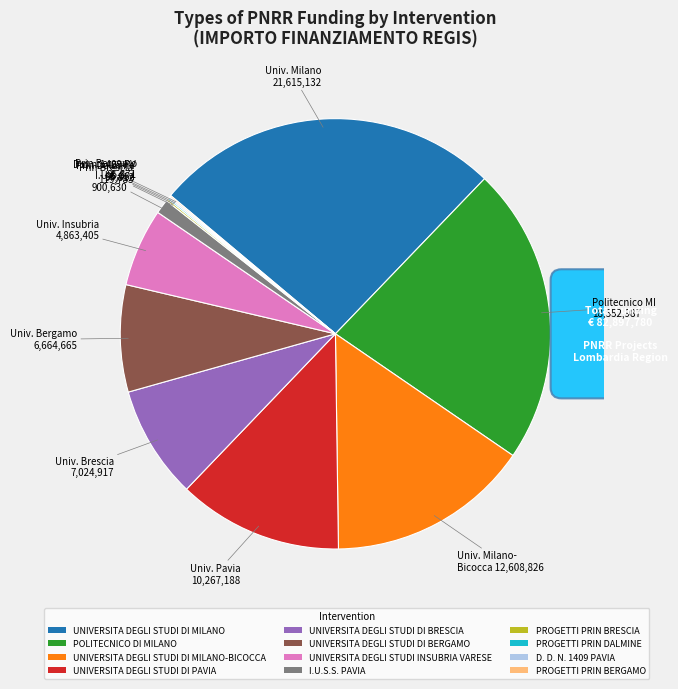

Is there any slice that represents more than half of the pie?

No